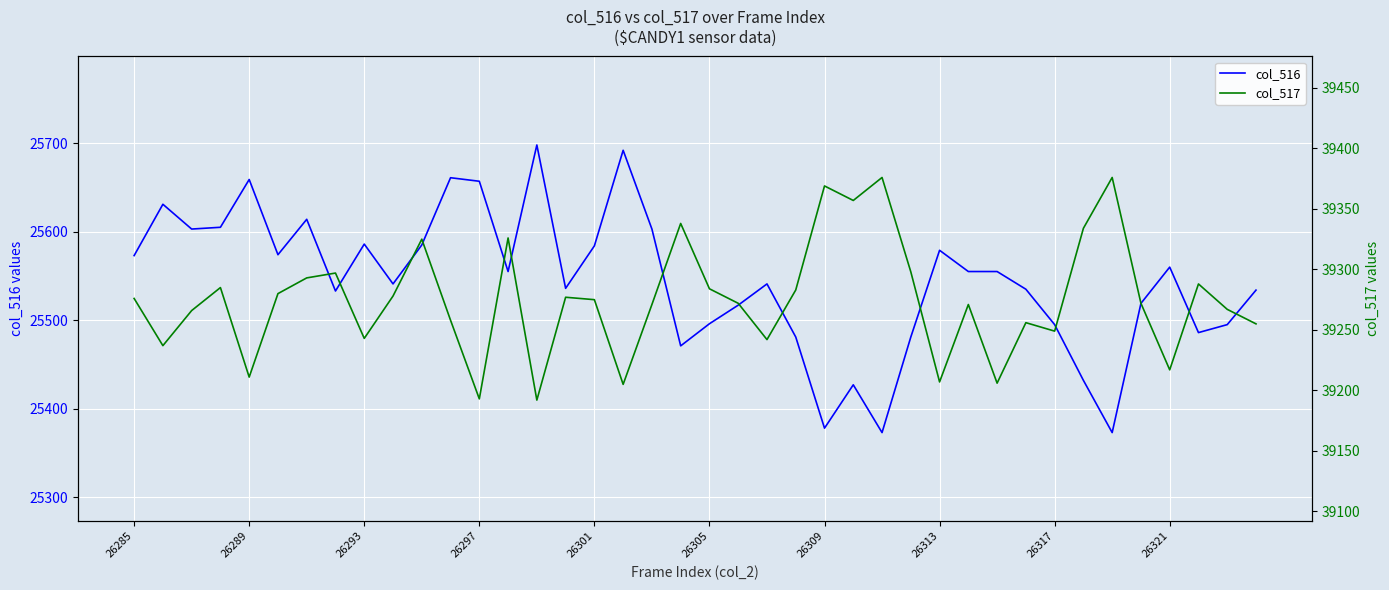

What is the minimum value for col_516?

25373